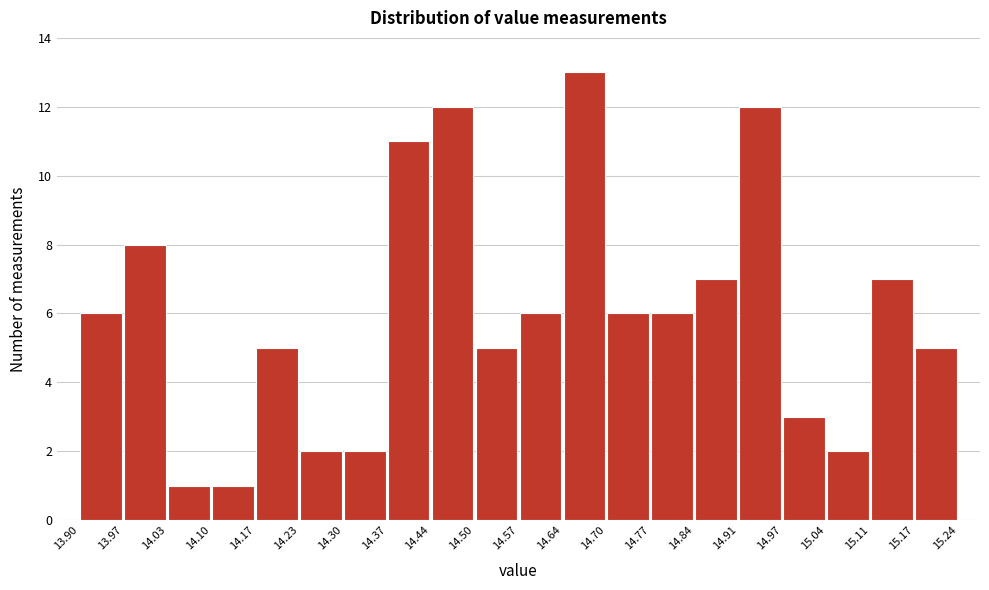

Which range on the x-axis has the tallest bar?

14.64 to 14.70